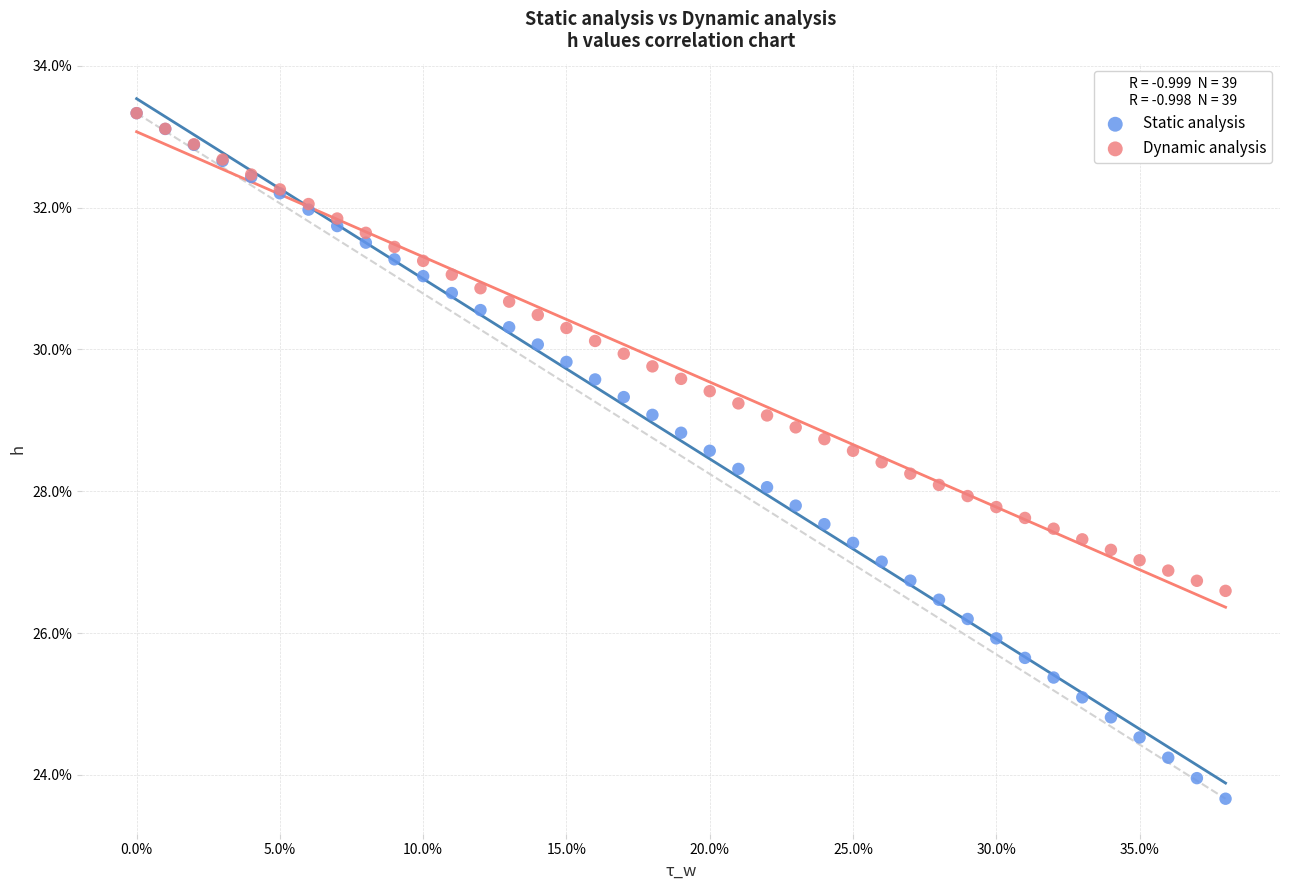

Which series reaches the minimum Y coordinate?

Static analysis